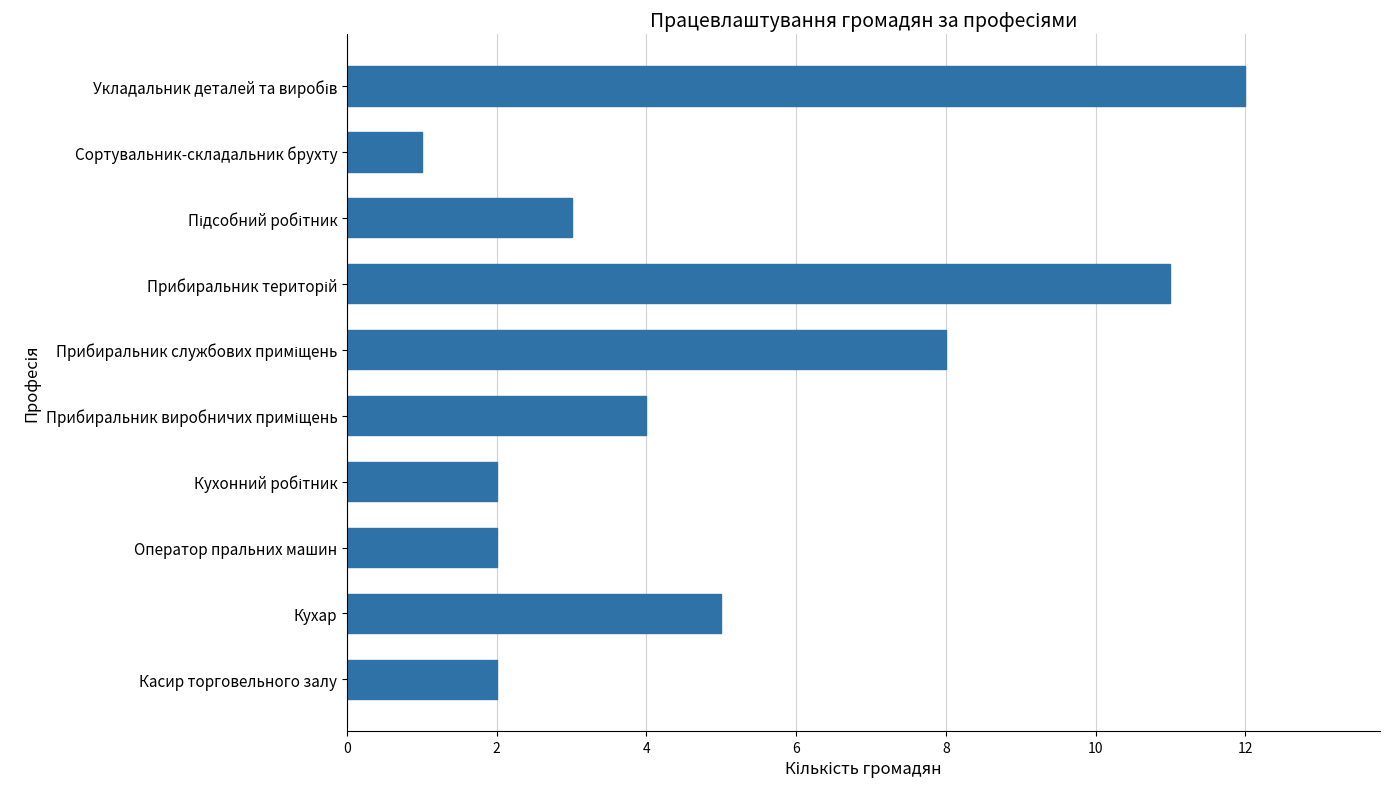

Reading bottom to top, what are all the values shown in this chart?

2	5	2	2	4	8	11	3	1	12